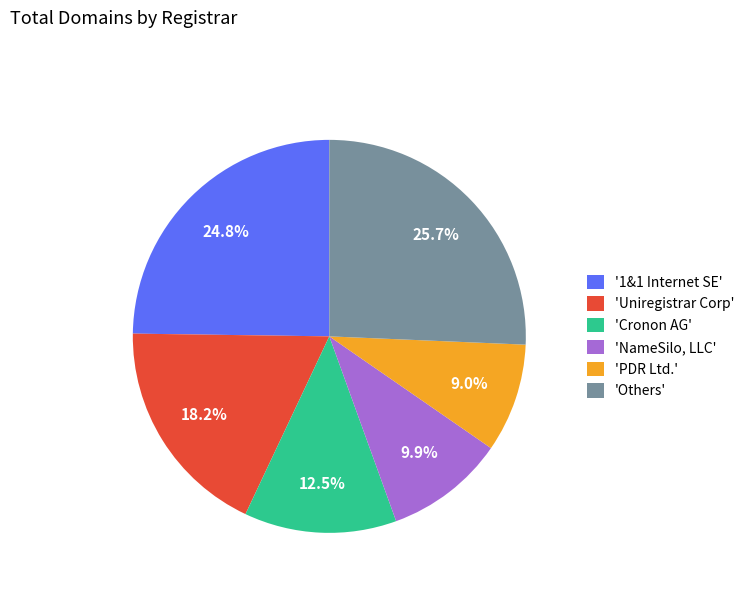

Is the sum of '1&1 Internet SE' and 'PDR Ltd.' greater than half?

No